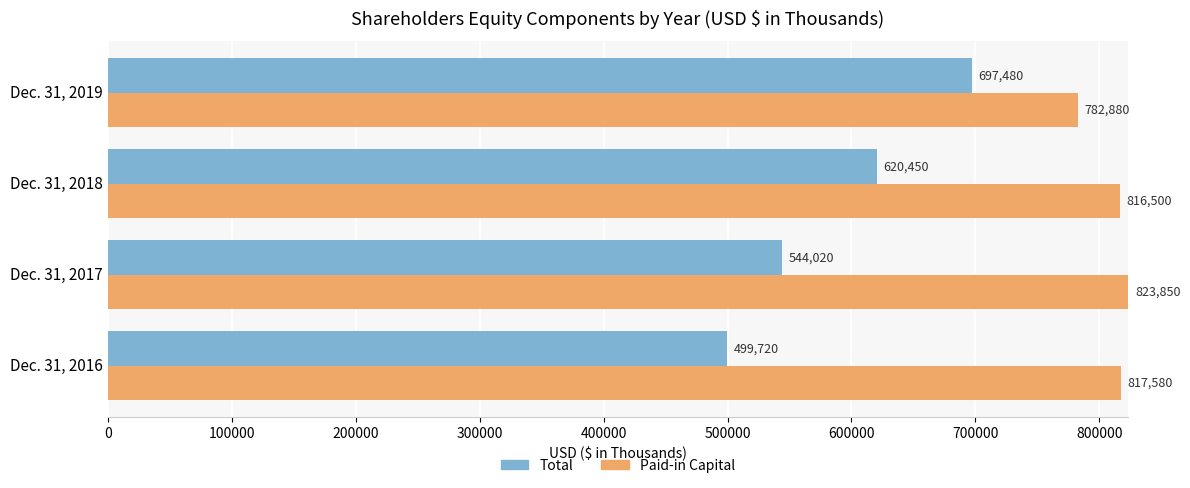

Rank the series by their maximum value, from lowest to highest.

Total, Paid-in Capital